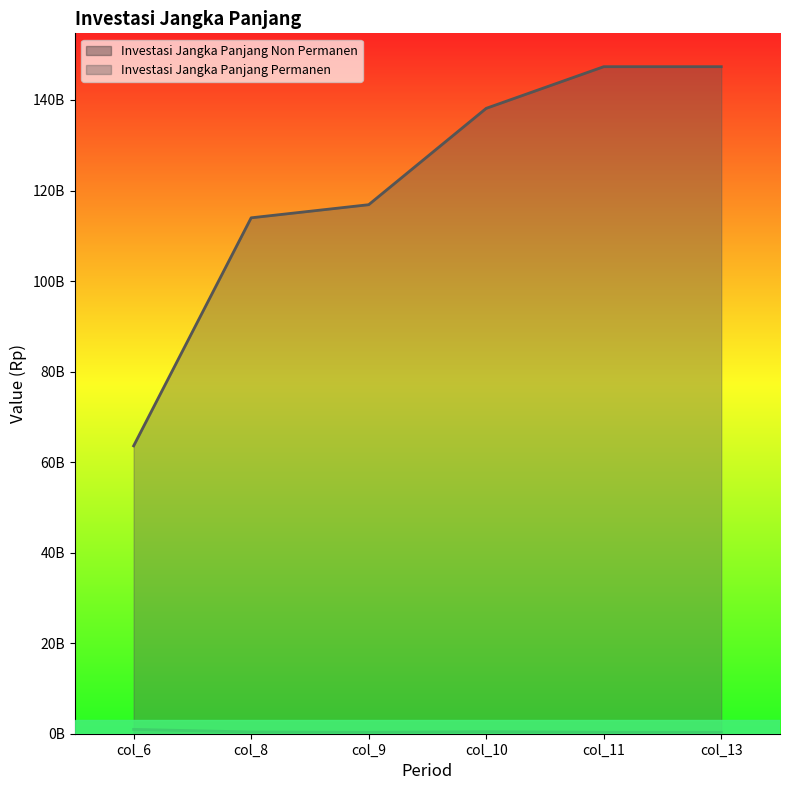

Which series has the largest total across all categories?

Investasi Jangka Panjang Permanen